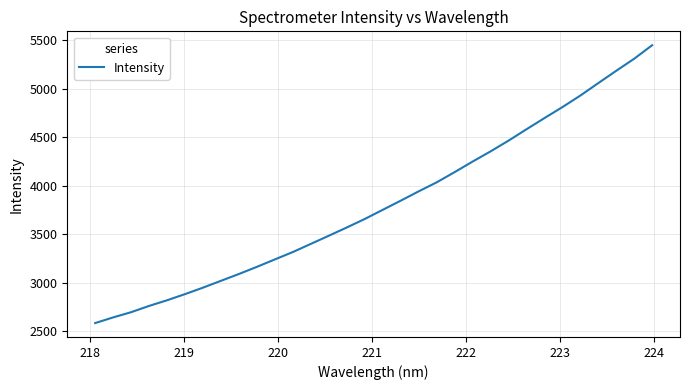

What is the difference between the maximum and minimum values?

2864.4